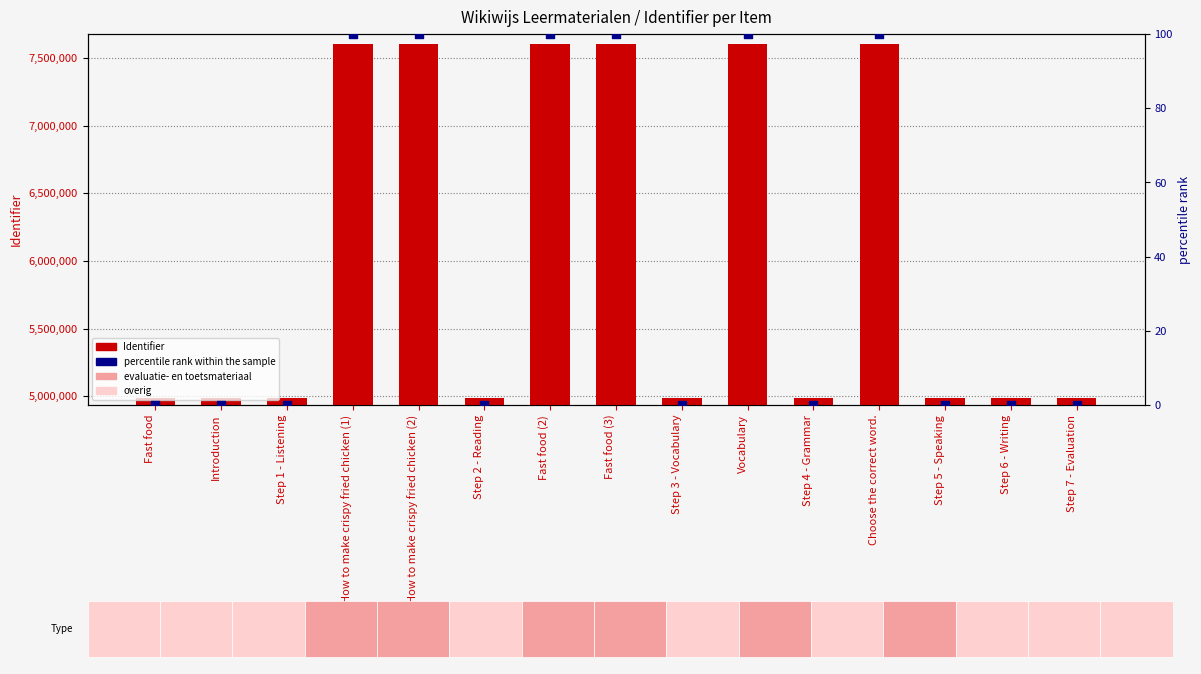

What is the total value across all series at Step 3 - Vocabulary?

4985835.0